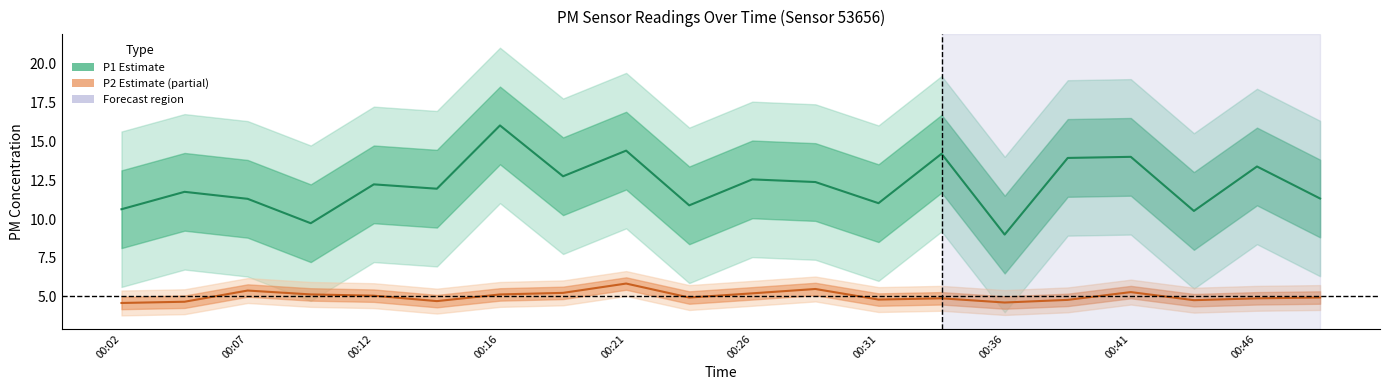

Reading left to right, what are all the values shown in this chart?

P1 (Estimate): 10.6	11.8	11.3	9.7	12.2	11.9	16.0	12.8	14.4	10.9	12.6	12.4	11.0	14.2	9.0	13.9	14.0	10.5	13.4	11.3
P2 (Estimate based on partial data): 4.6	4.7	5.4	5.2	5.1	4.7	5.2	5.2	5.8	5.0	5.2	5.5	4.8	4.9	4.6	4.8	5.3	4.8	4.9	5.0